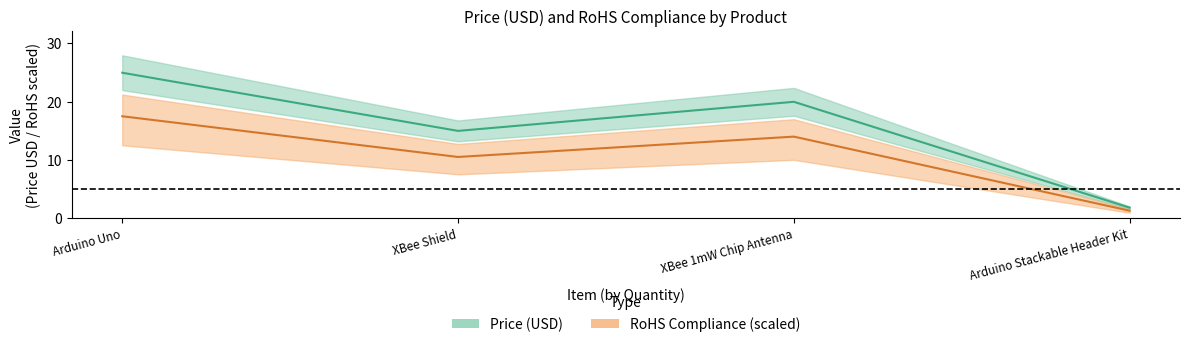

Is it true that RoHS Compliance equals 0.2 at Arduino Uno?

False